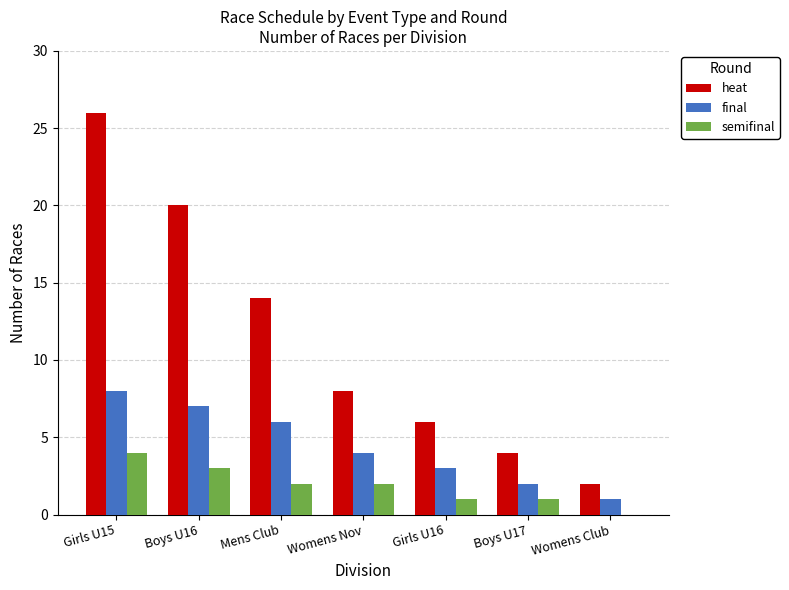

What is the sum of the heat values at Mens Club and Girls U15?

40